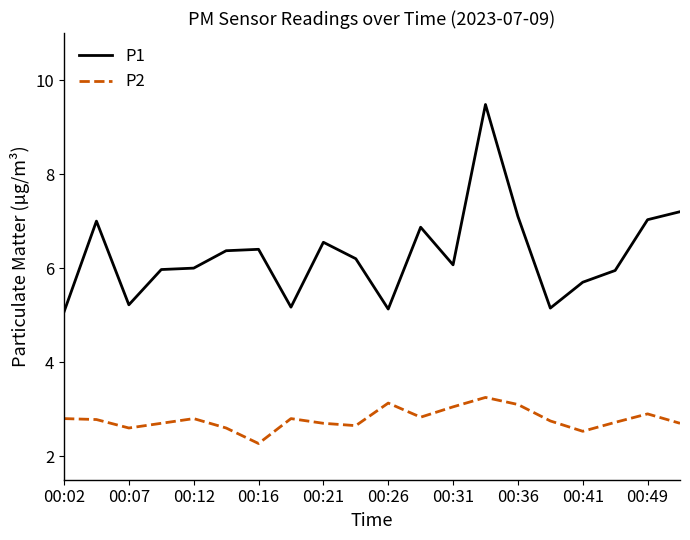

Which series has the largest range (max minus min)?

P1